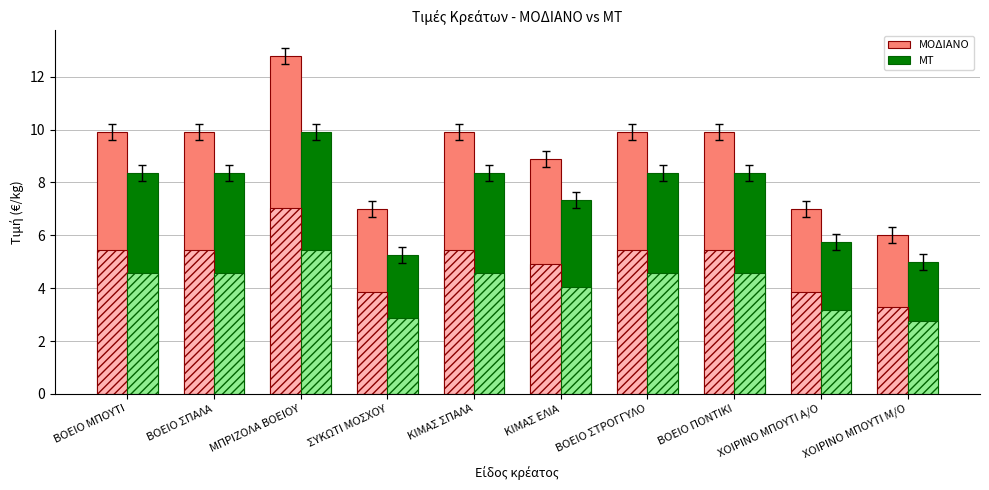

What is the smallest value displayed?

5.0